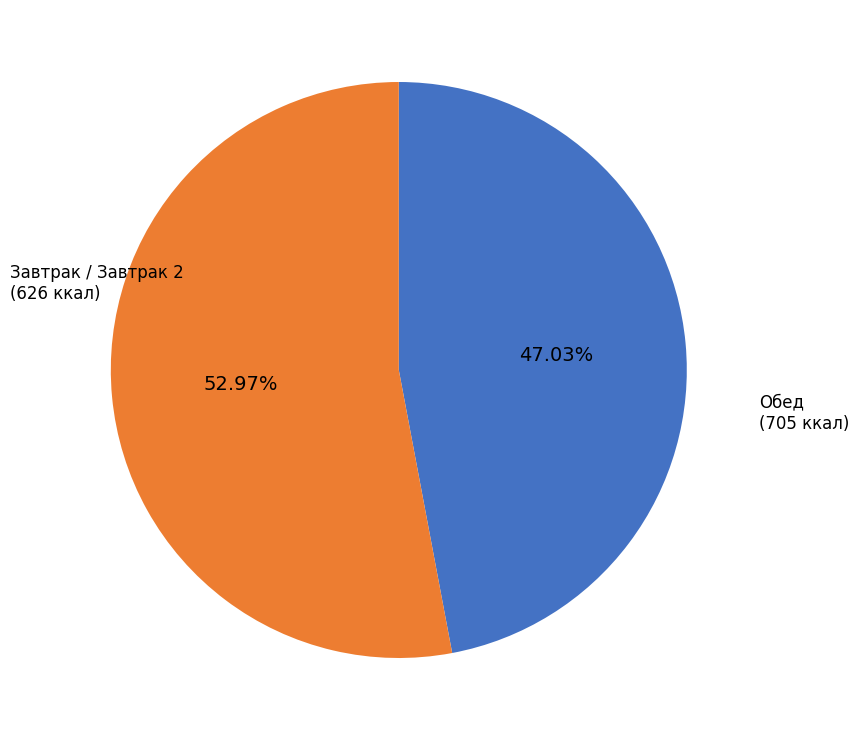

Which category has the smallest portion of the pie?

Завтрак / Завтрак 2